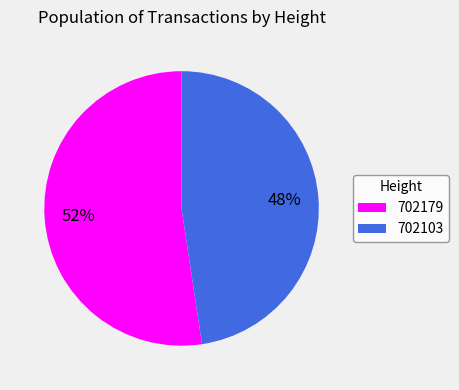

Is the sum of 702103 and 702179 greater than half?

Yes